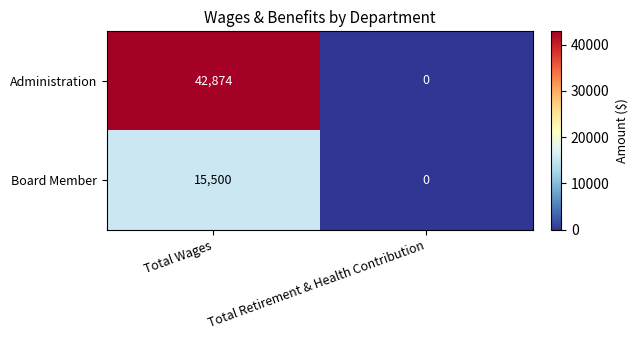

How many data points does each series have?

2